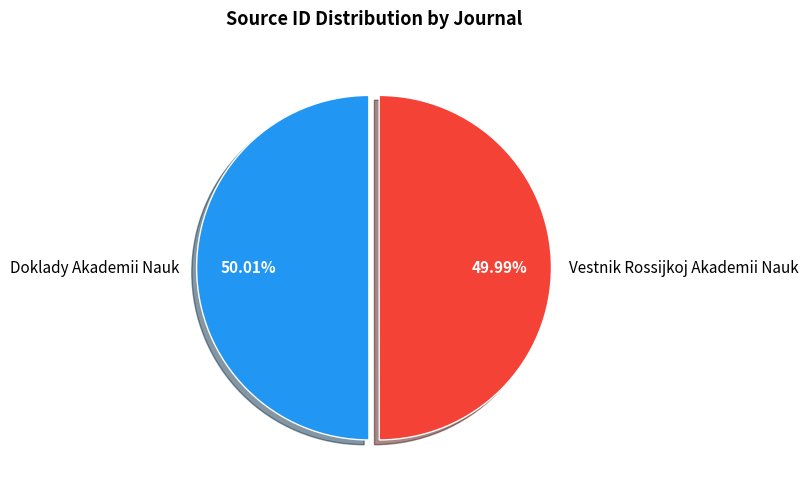

Is there any slice that represents more than half of the pie?

Yes